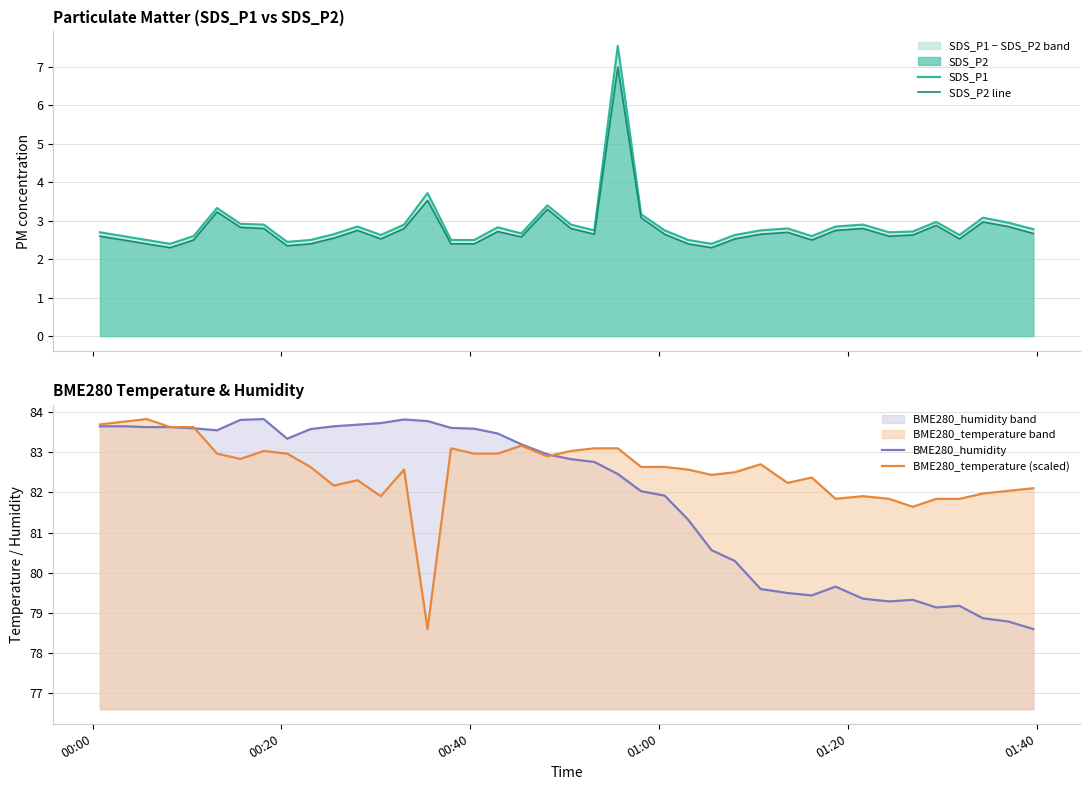

What is the minimum value for BME280_temperature (scaled)?

78.6